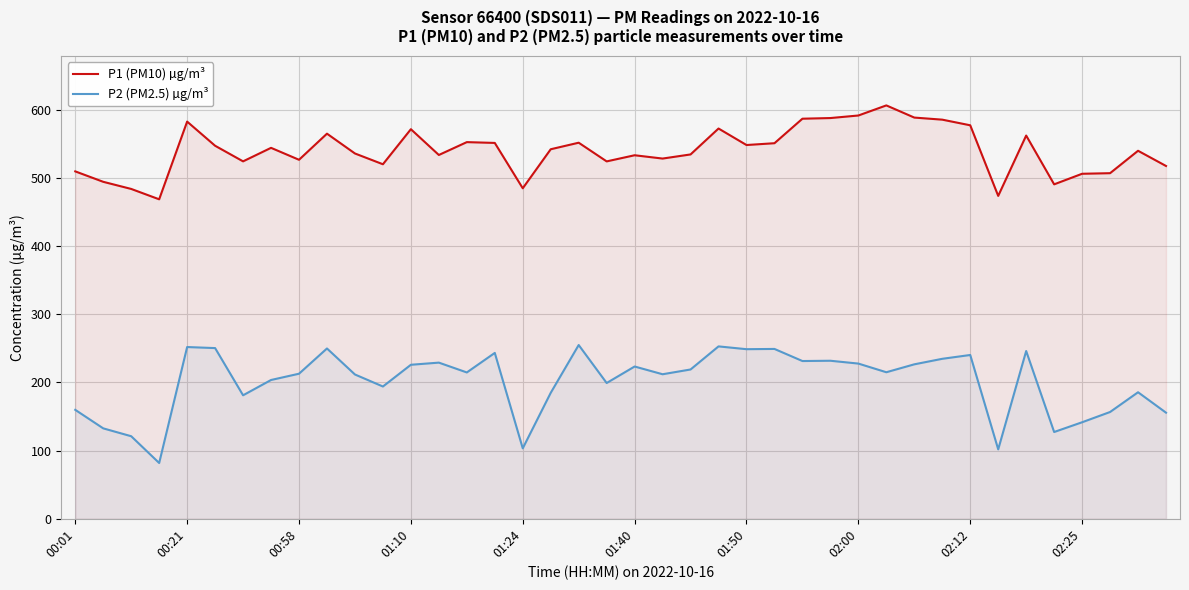

What is the spread (max minus min) of values at 00:01?

349.7